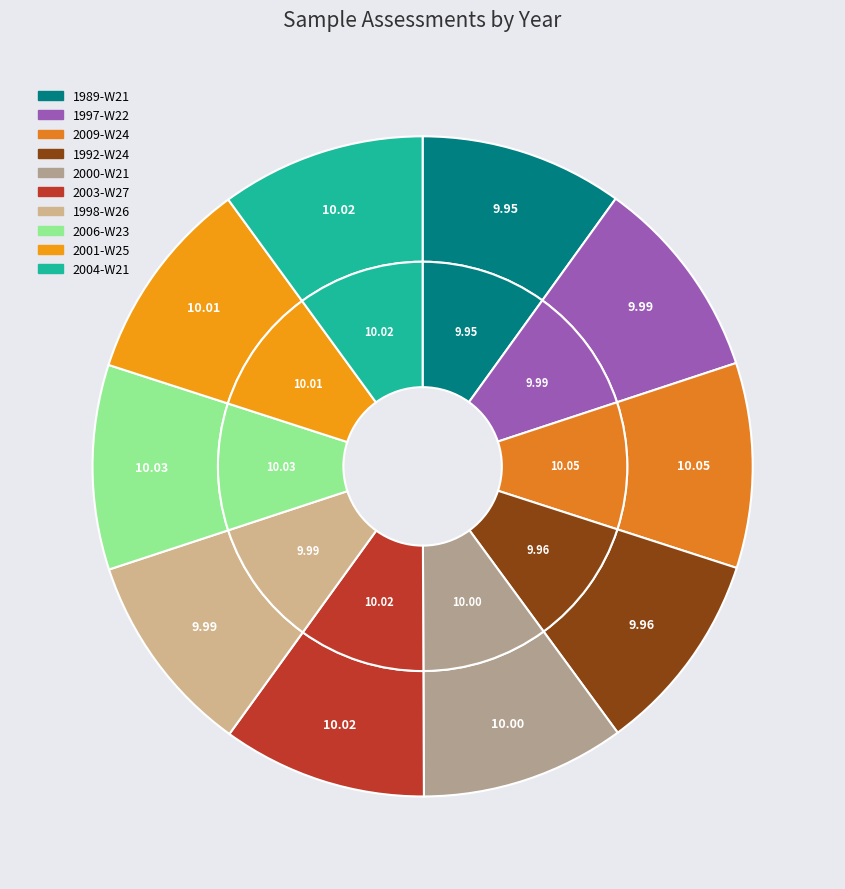

To the nearest percent, what percentage of the pie is 2006-W23?

10%